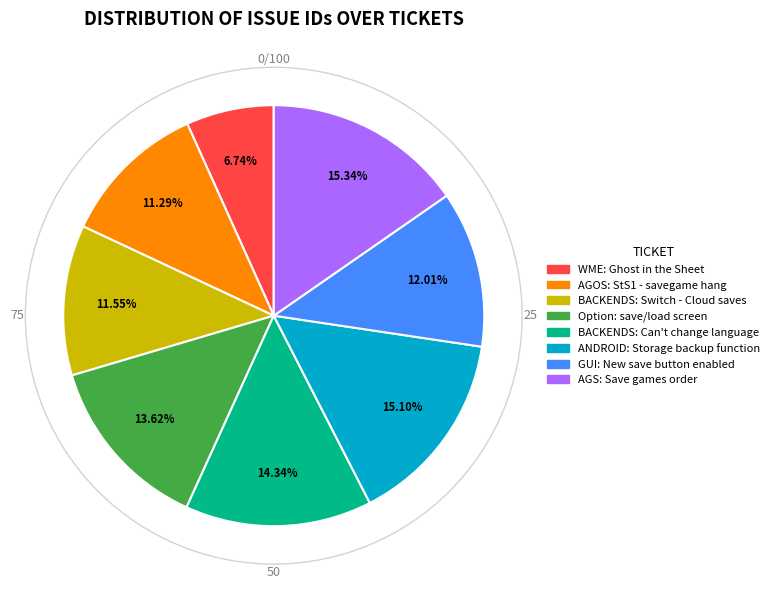

The BACKENDS: Can't change language slice represents 23% of the pie. True or false?

False